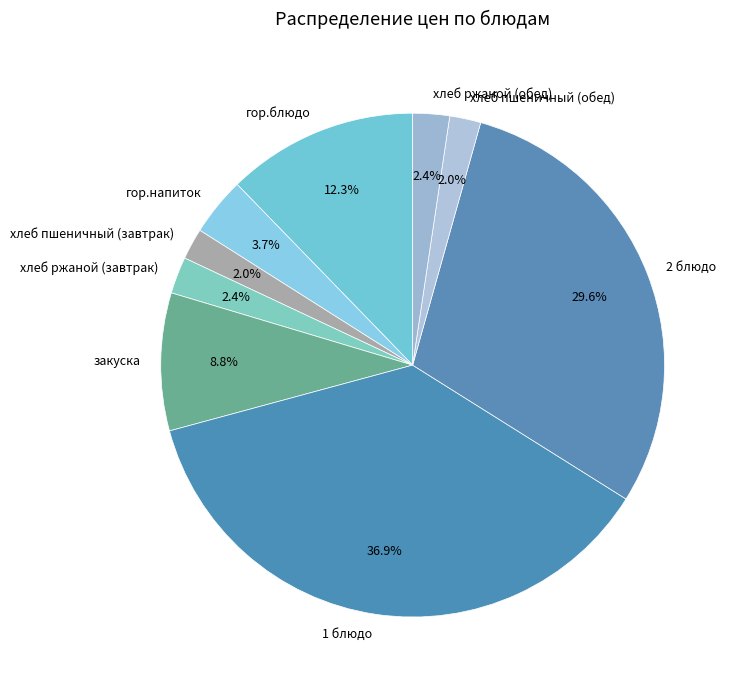

Does гор.блюдо account for over 50% of the chart?

No